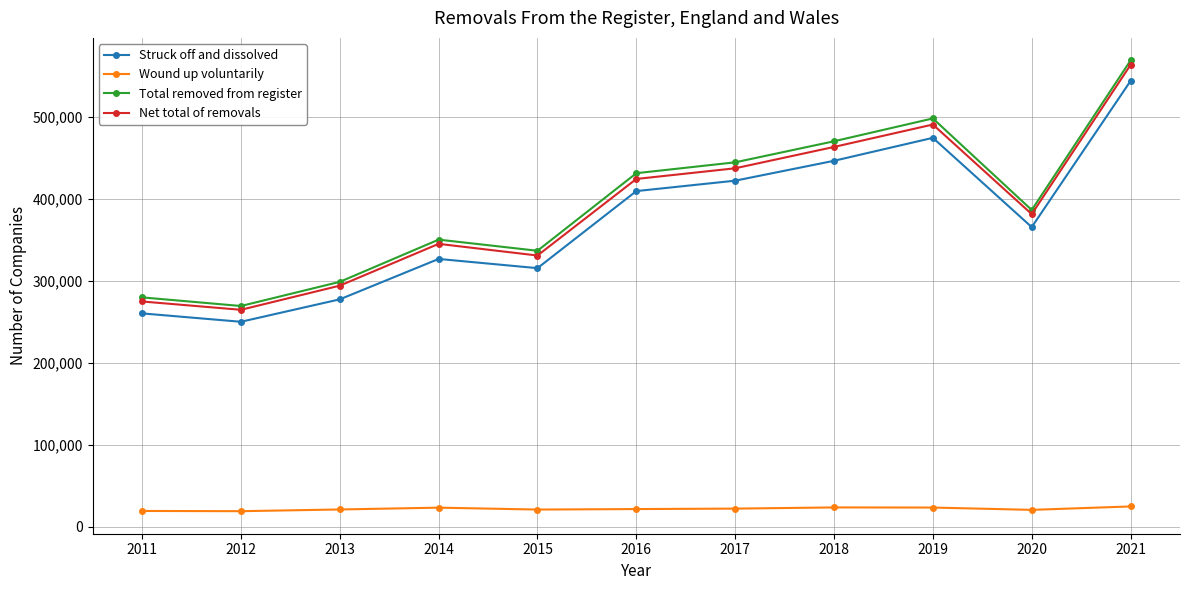

What is the difference between the second highest and second lowest values in the Wound up voluntarily series?

4298